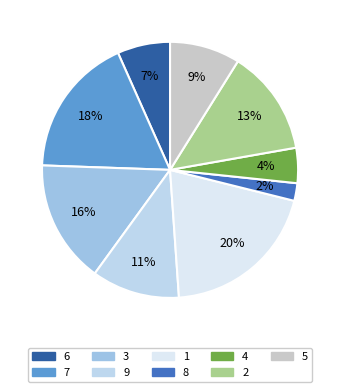

Is 3 the majority of the pie?

No